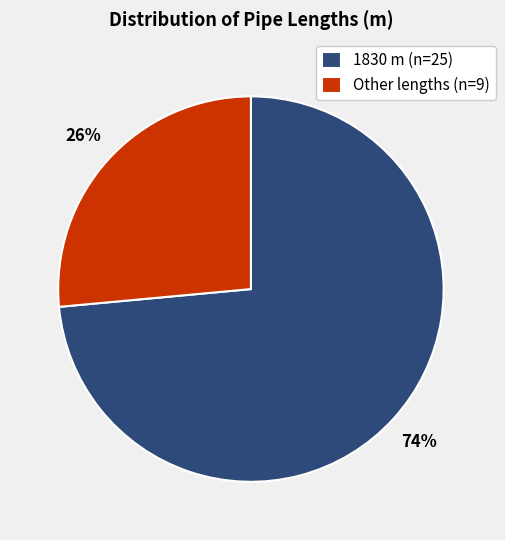

Which slice is the largest?

1830 m (n=25)